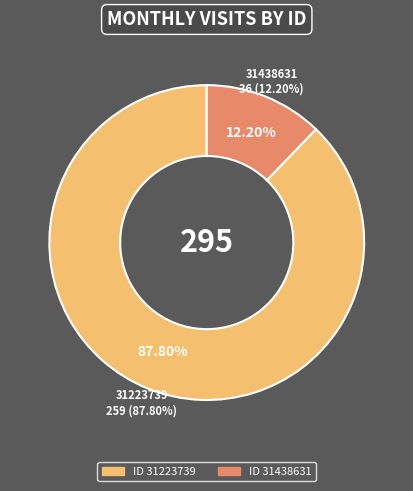

Rank the categories by value from lowest to highest.

31438631, 31223739